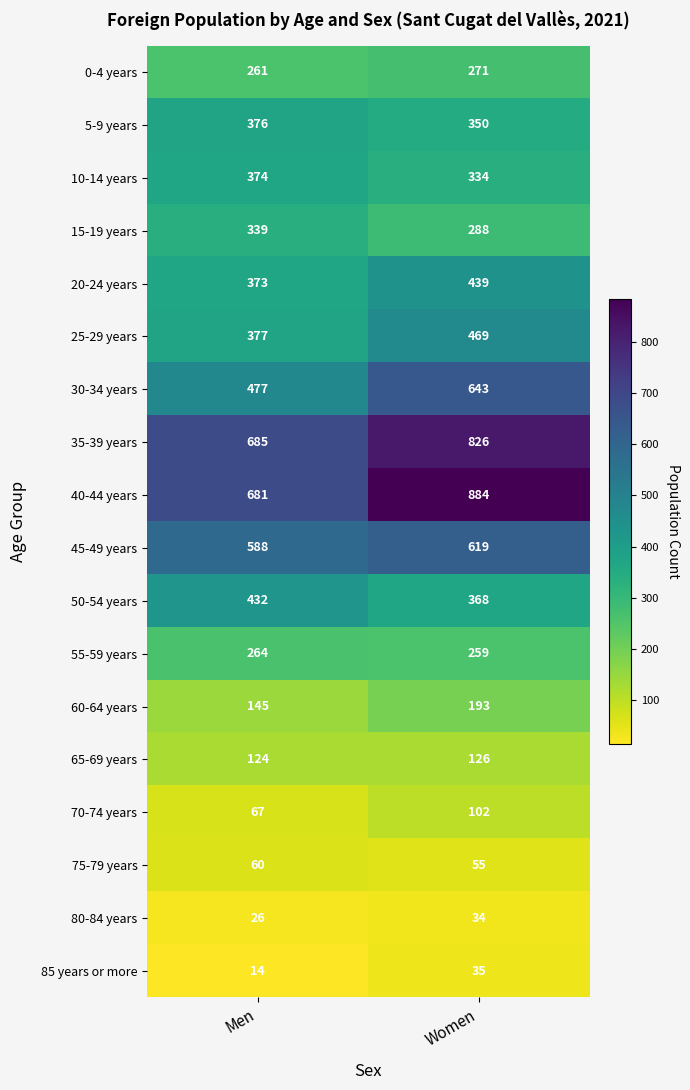

Which category has the lowest value across all series?

Men